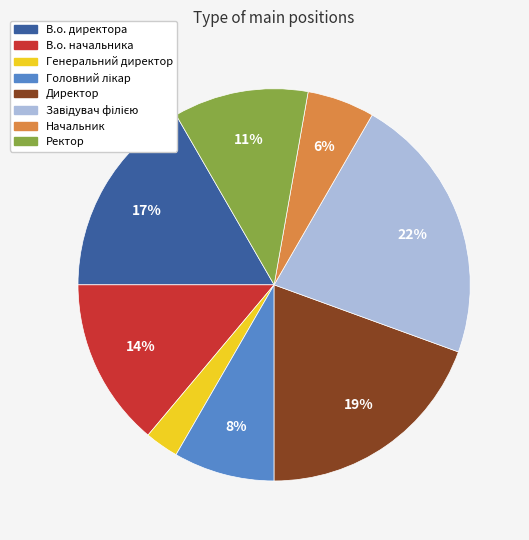

Is there a majority slice in this chart?

No